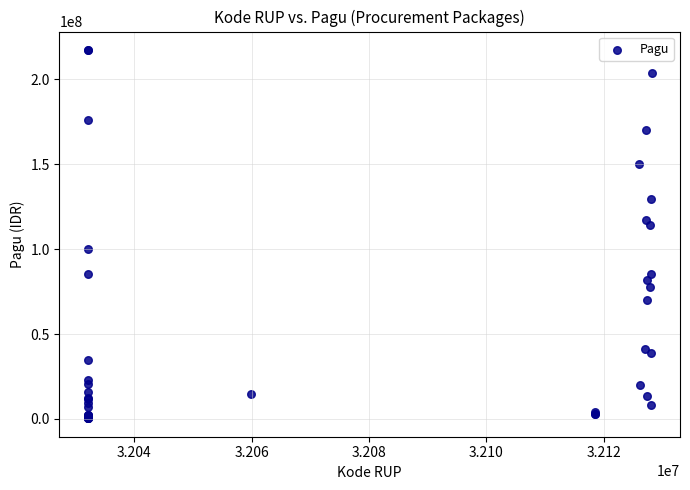

What Y value in the scatter plot is closest to 108830000?

114296000